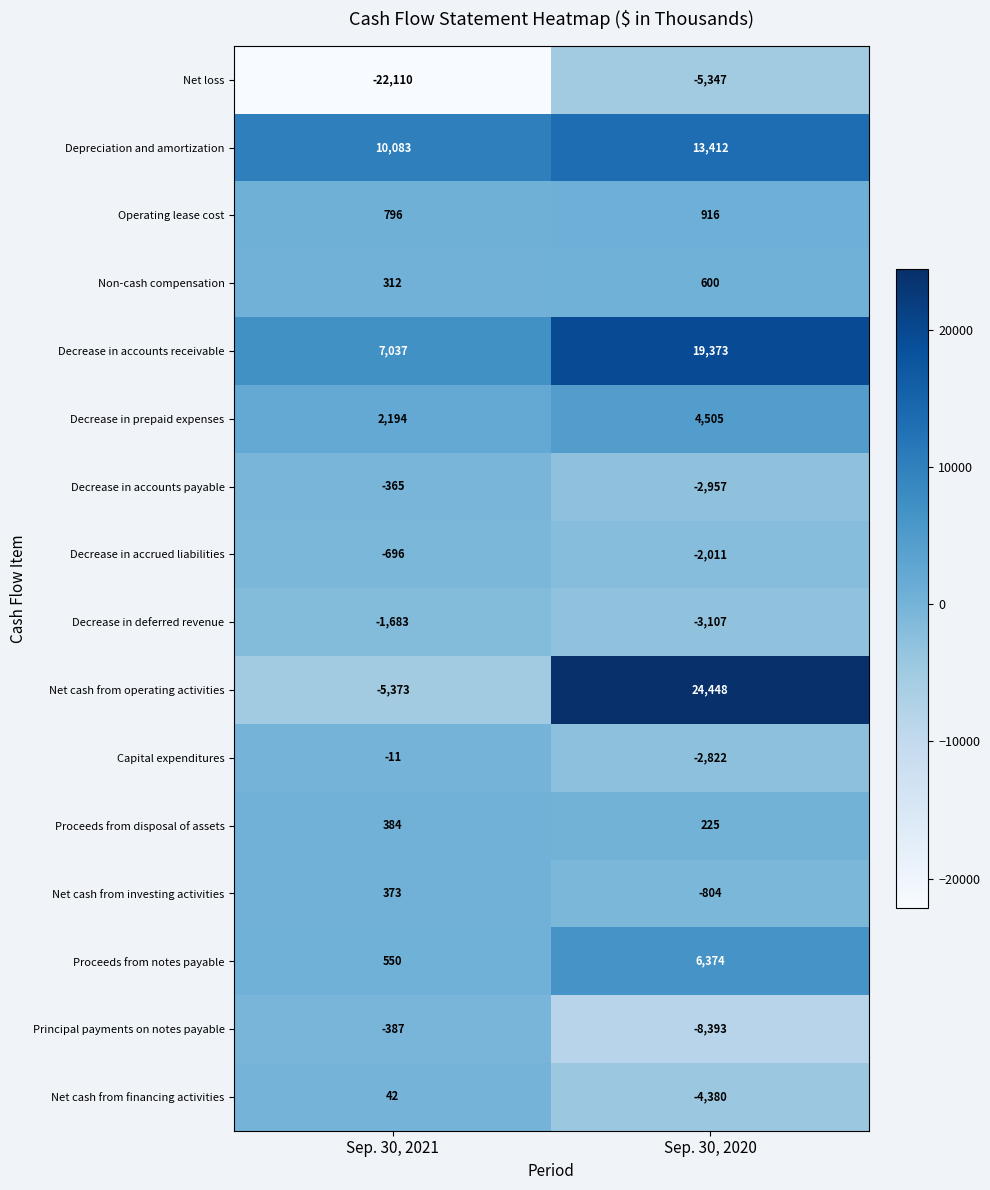

Is the value of Net cash from operating activities at Sep. 30, 2021 greater than the value of Net cash from financing activities at Sep. 30, 2021?

No